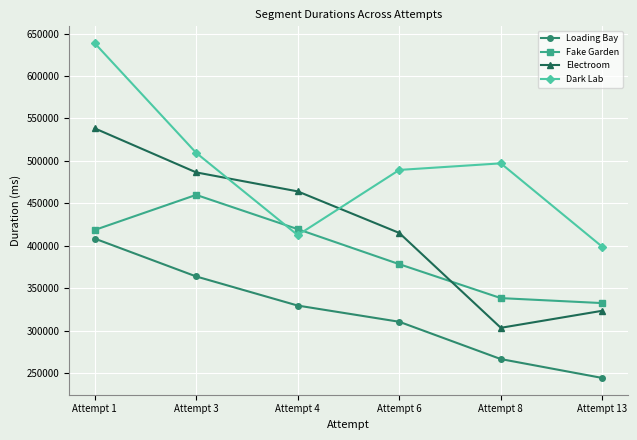

Which series has the largest range (max minus min)?

Dark Lab